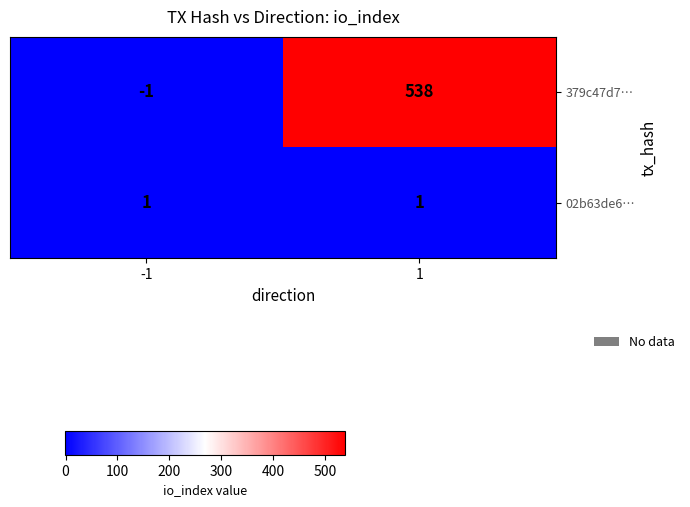

Rank the series by their maximum value, from highest to lowest.

379c47d7…, 02b63de6…